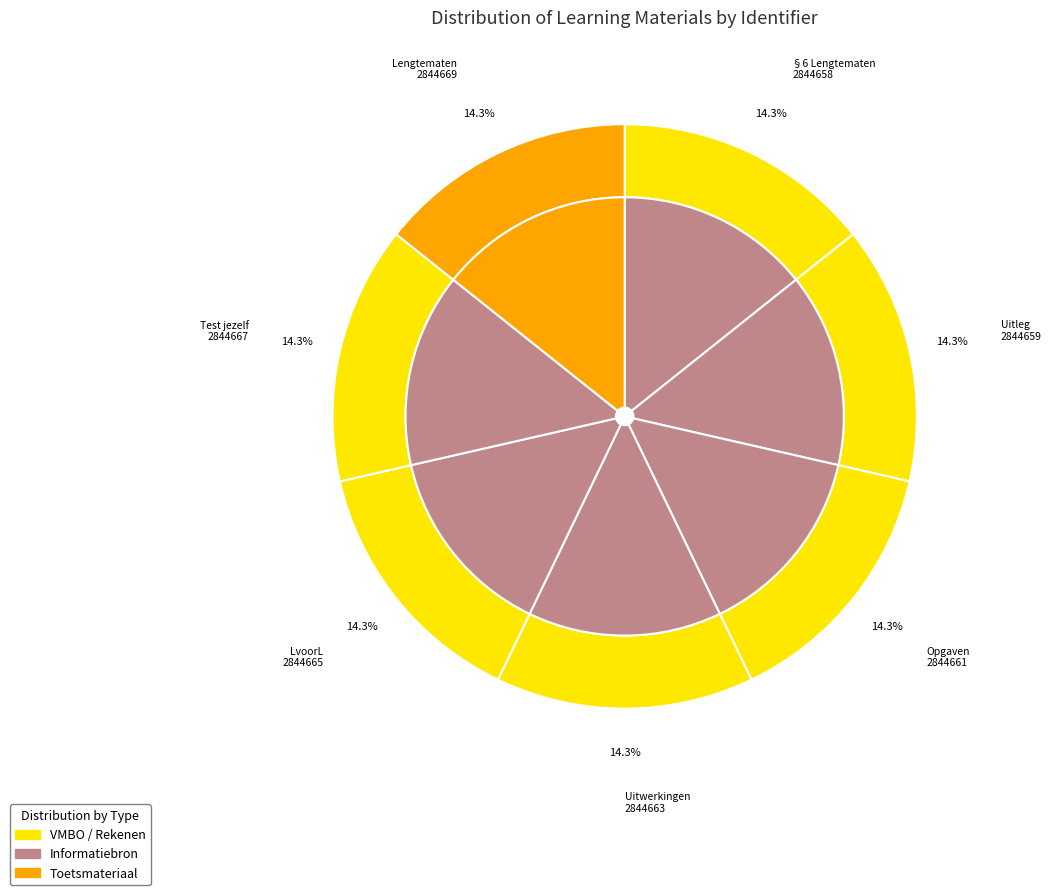

What is the largest slice in the pie chart?

Lengtematen